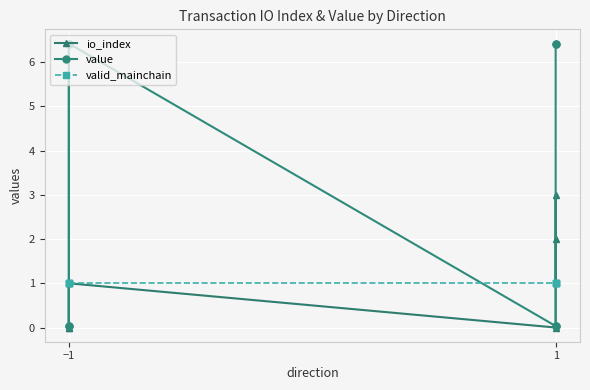

The valid_mainchain series shows 1.0 at −1. True or false?

True